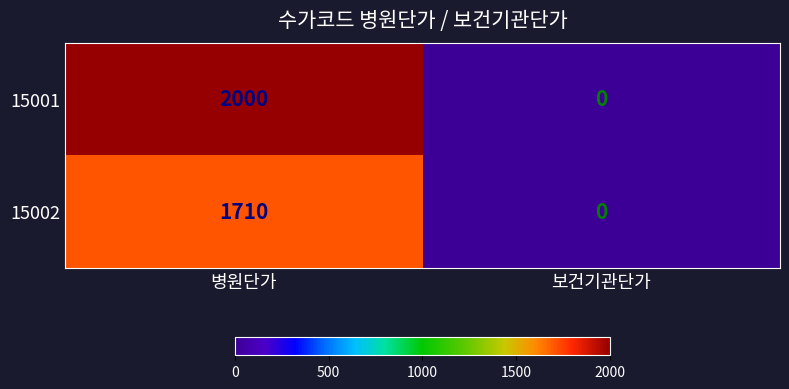

What is the sum of all 15002 values?

1710